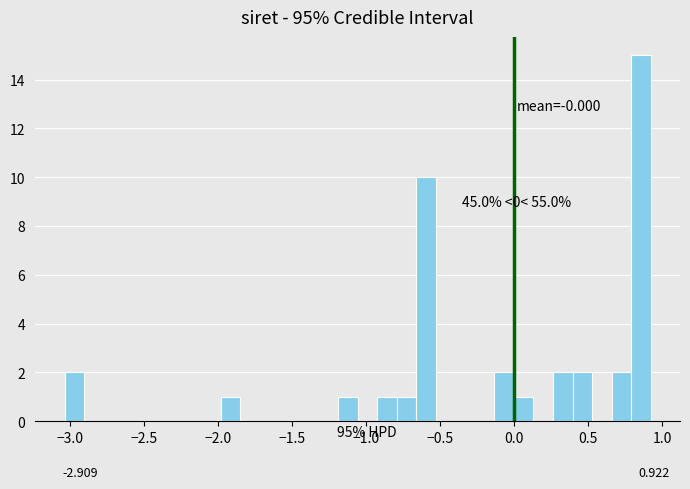

Around what value on the x-axis is the tallest bar? Give the approximate position of its centre, as read against the axis.

0.85